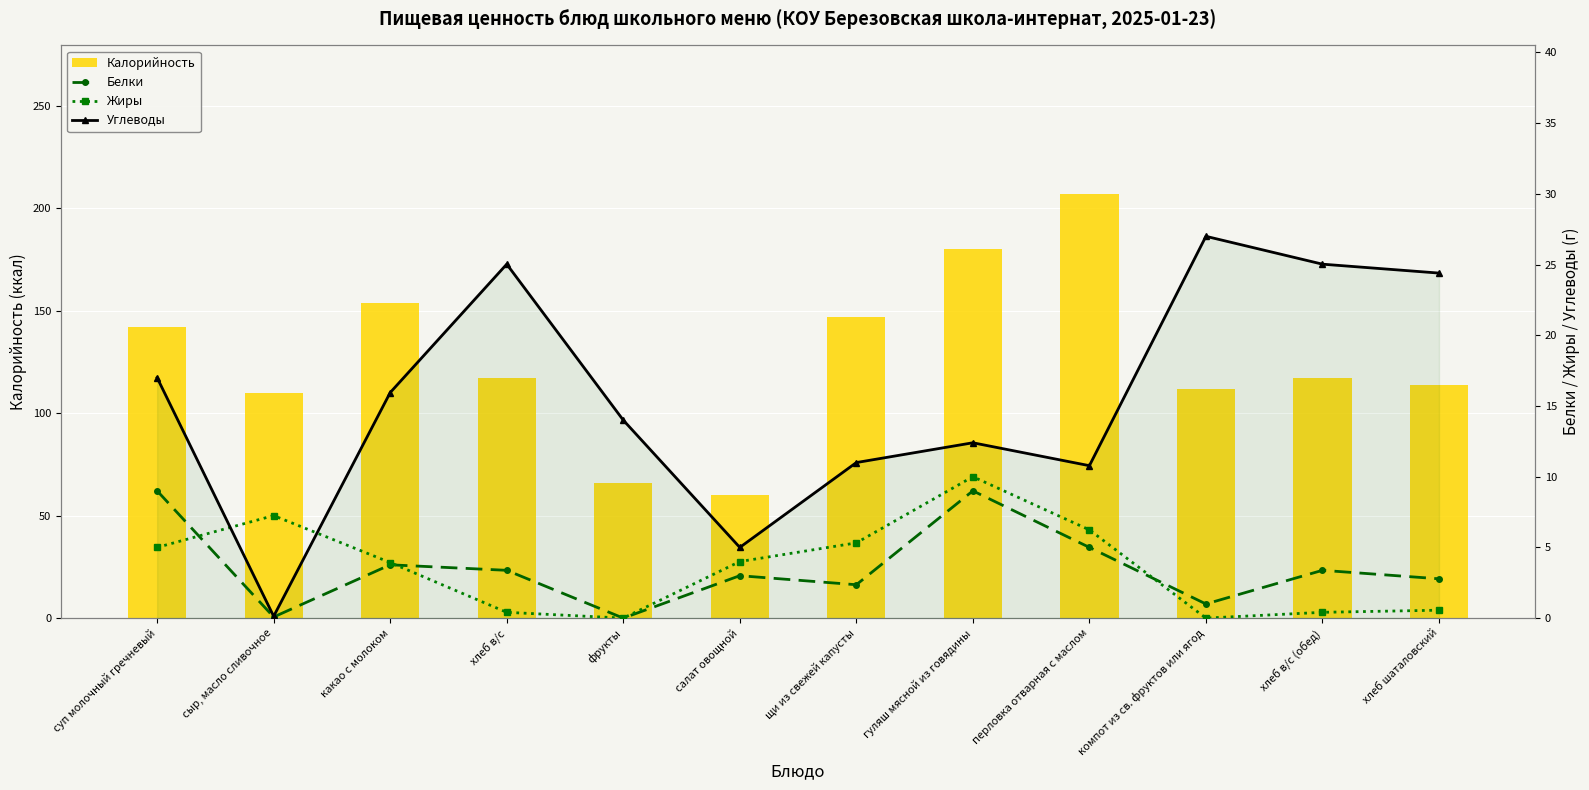

What is the label of the 10th bar from the left?

компот из св. фруктов или ягод